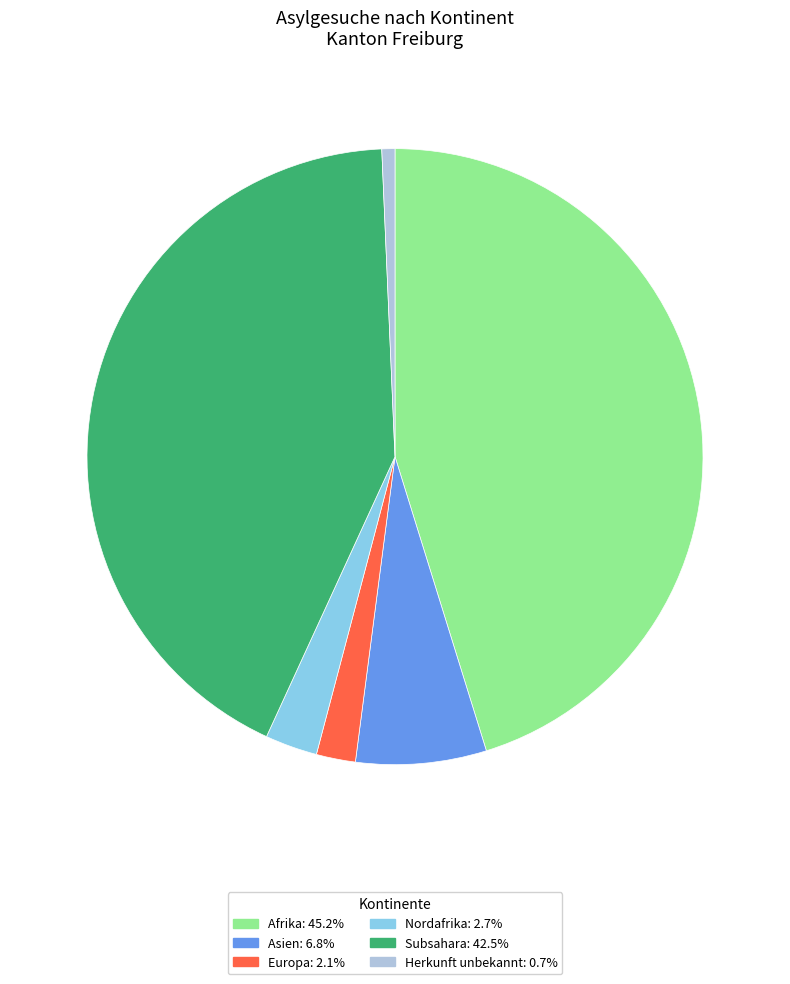

Is there a majority slice in this chart?

No